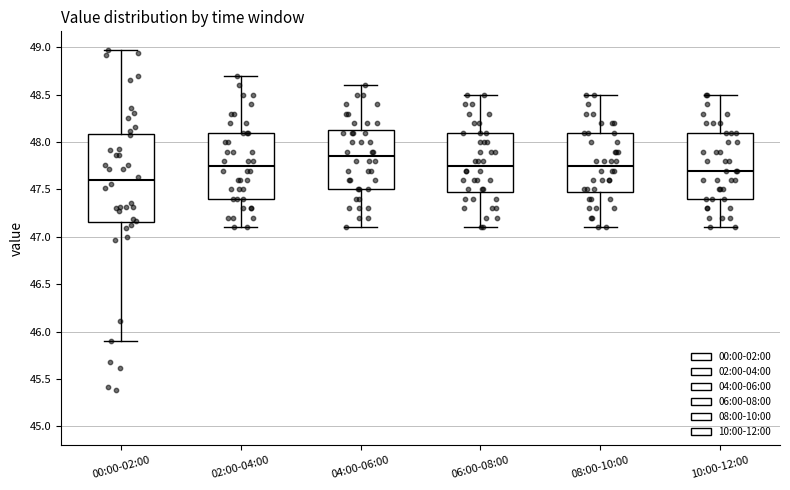

Reading left to right, read every box against the y-axis: the position of its median line, the range the box covers, and the ends of its whiskers. The values are not printed on the chart, so give them approximately, as read against the axis.

00:00-02:00: median 47.60, box 47.15 to 48.10, whiskers 45.90 to 48.95
02:00-04:00: median 47.75, box 47.40 to 48.10, whiskers 47.10 to 48.70
04:00-06:00: median 47.85, box 47.50 to 48.15, whiskers 47.10 to 48.60
06:00-08:00: median 47.75, box 47.50 to 48.10, whiskers 47.10 to 48.50
08:00-10:00: median 47.75, box 47.50 to 48.10, whiskers 47.10 to 48.50
10:00-12:00: median 47.70, box 47.40 to 48.10, whiskers 47.10 to 48.50